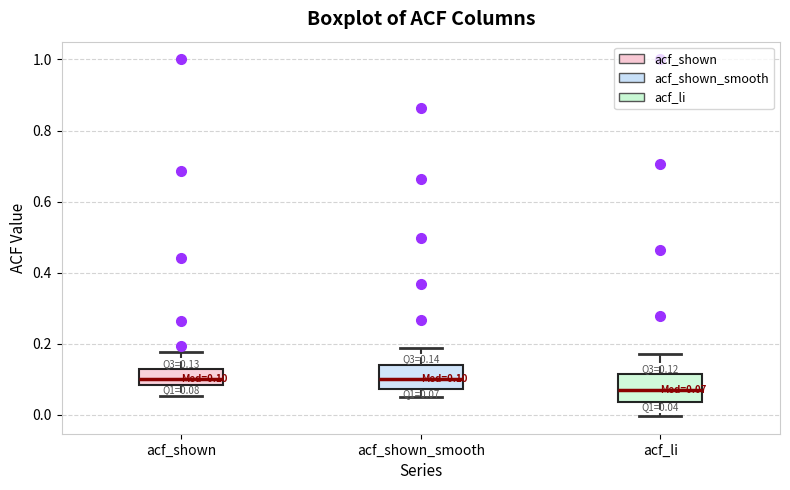

Which box's median line is the lowest?

acf_li